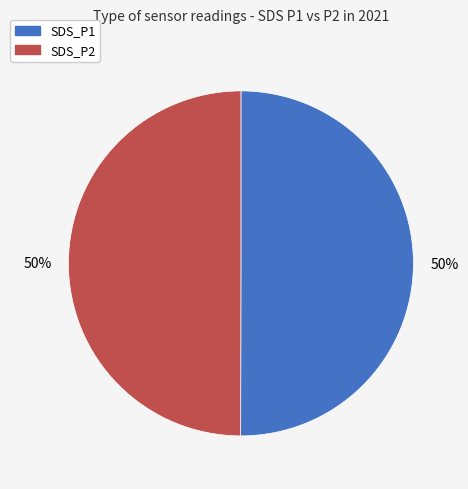

To the nearest percent, what percentage of the pie is SDS_P1?

50%